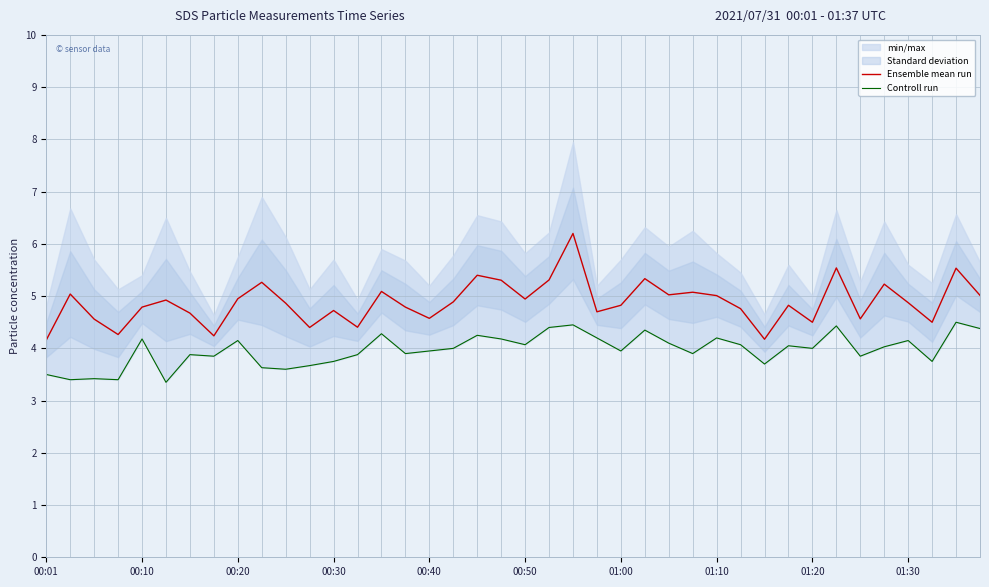

List the series in order of their peak value, lowest first.

Controll run, Ensemble mean run